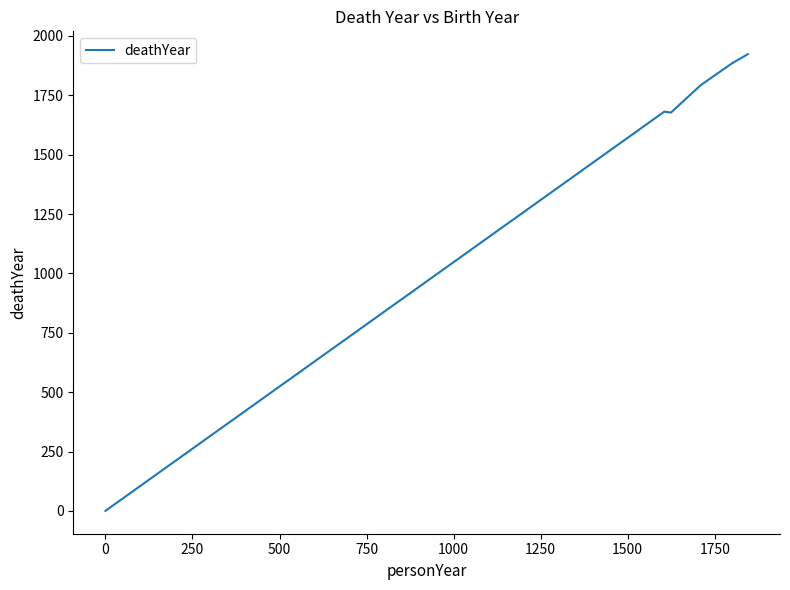

What is the greatest value displayed?

1923